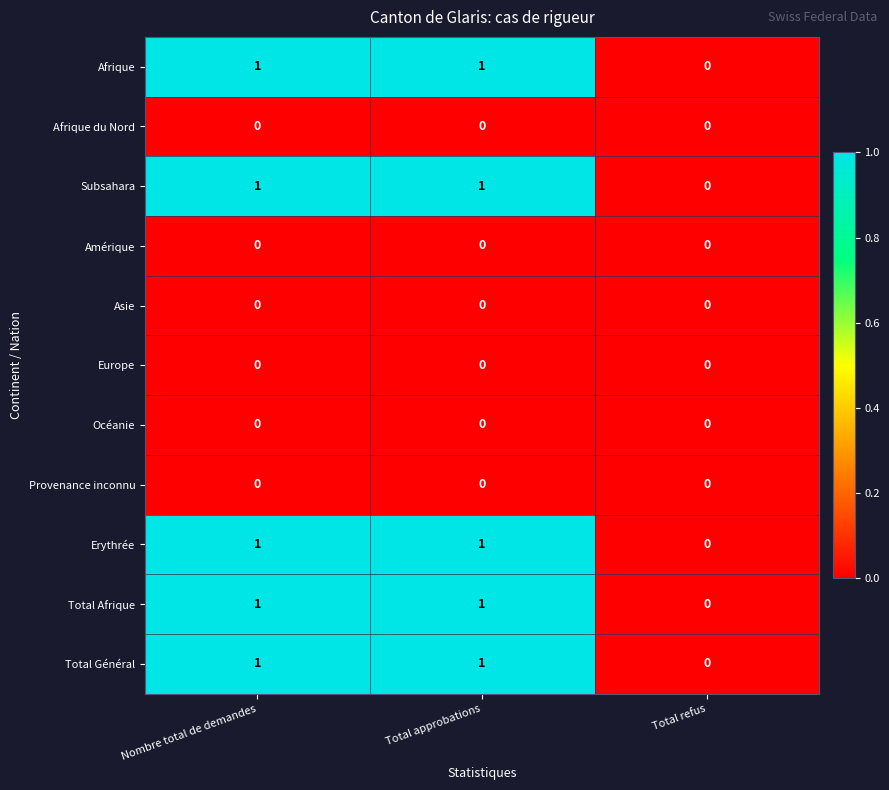

Which category has the lowest value in the Subsahara series?

Total refus